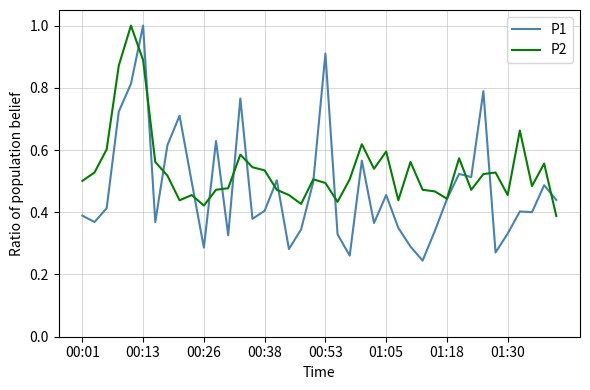

What is the maximum value for P1?

1.0